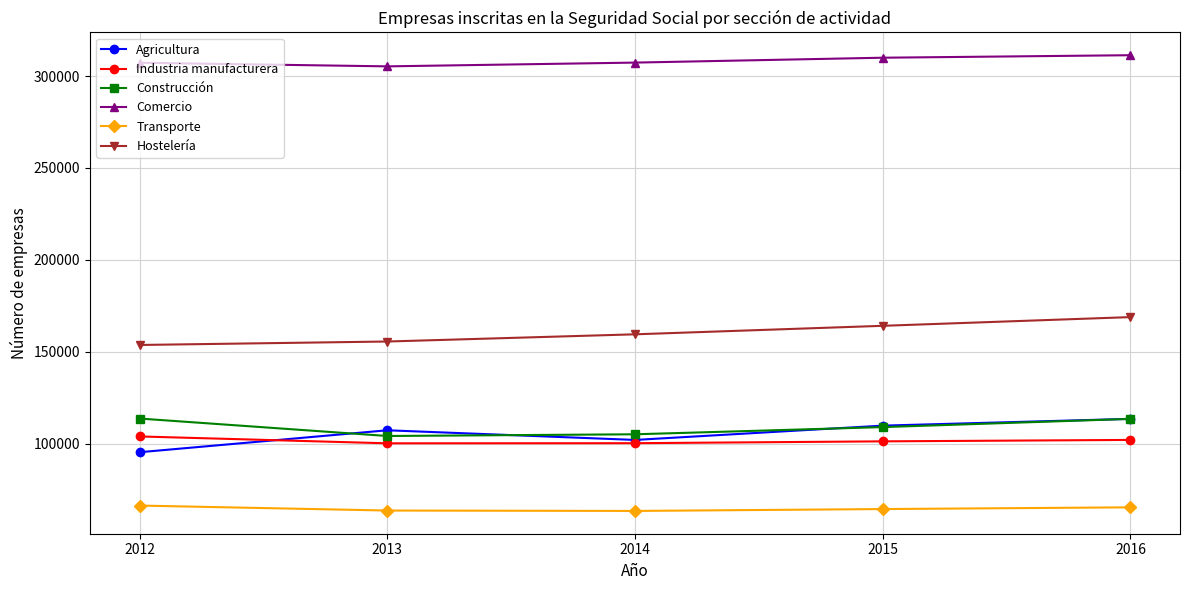

What is the total value across all series at 2015?

858581